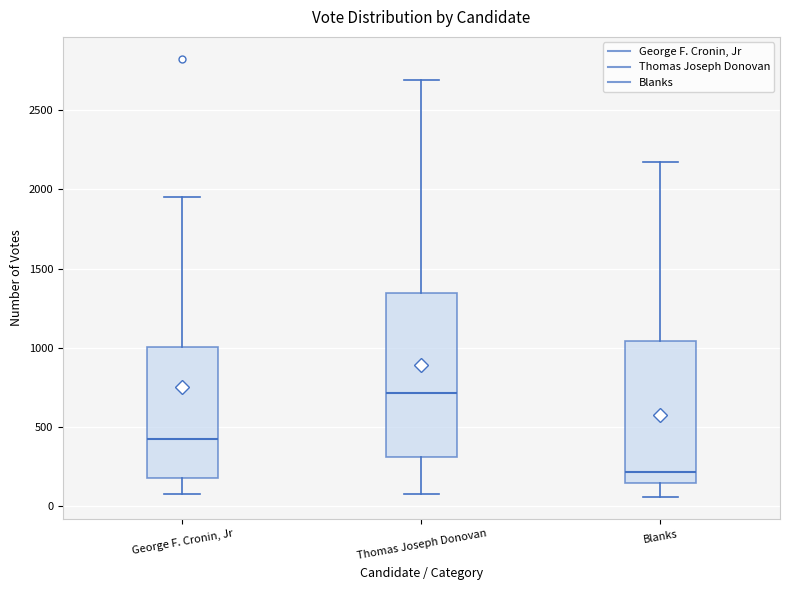

Where does the upper whisker of the box for Thomas Joseph Donovan end on the y-axis? The values are not printed on the chart, so give them approximately, as read against the axis.

2700